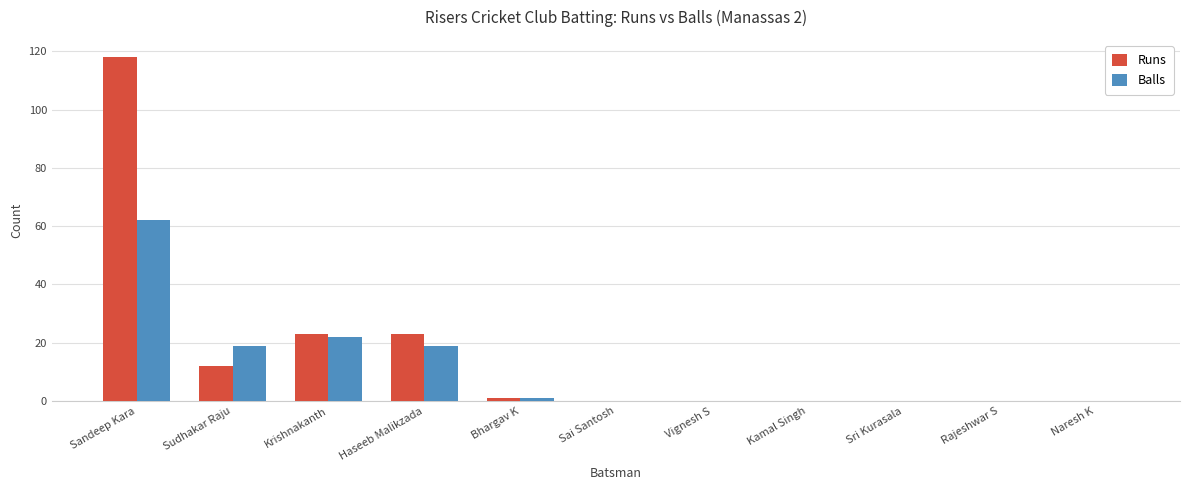

True or false: Balls has a value of 22 at Krishnakanth.

True